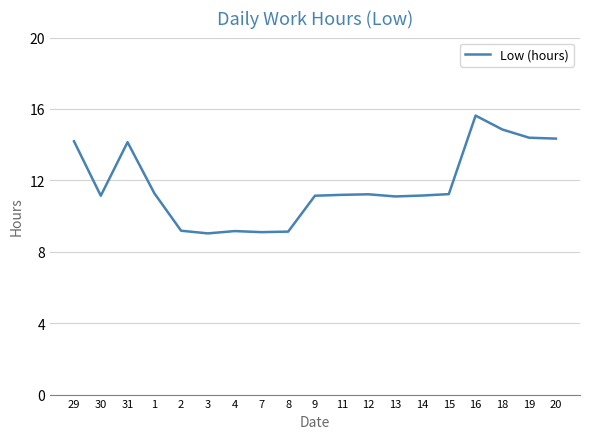

At which category does the data reach its first local valley?

30